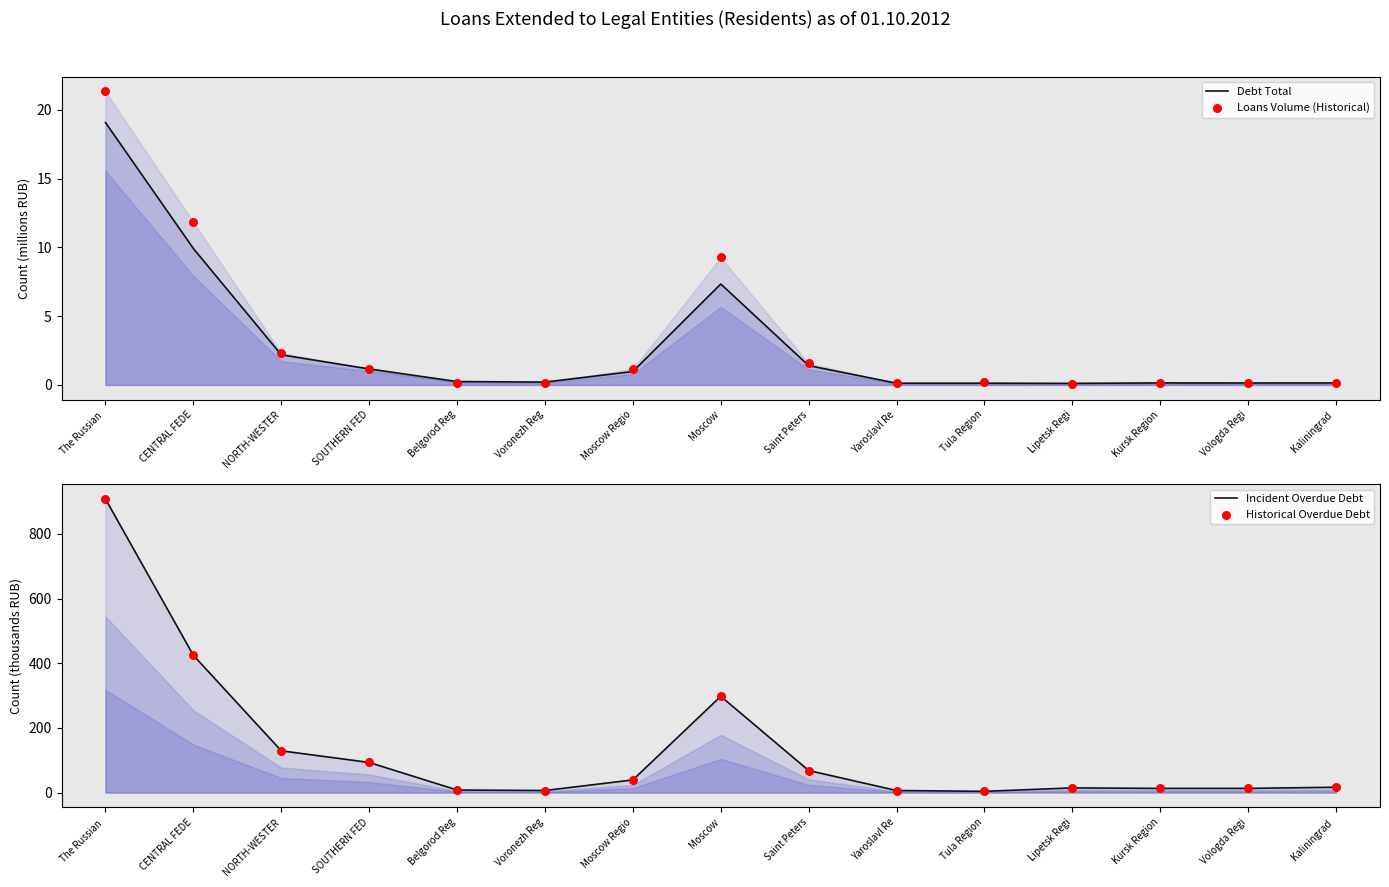

At how many categories does at least one series exceed 552?

1